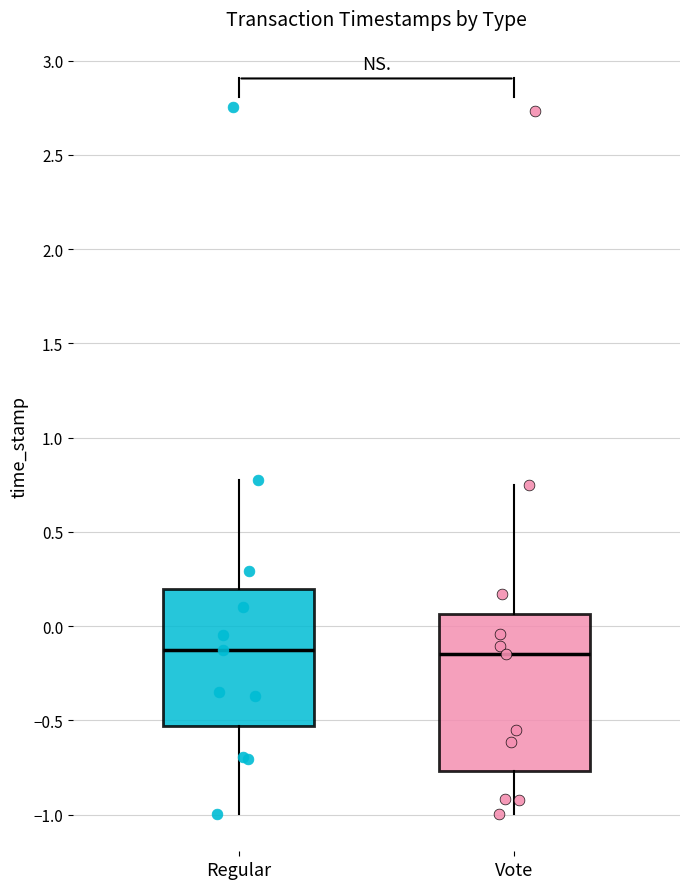

Reading left to right, transcribe this box plot: for each box, give where its median line is, the range the box spans, and where its two whiskers end, as read against the y-axis. The values are not printed on the chart, so give them approximately, as read against the axis.

Regular: median -0.15, box -0.55 to 0.20, whiskers -1.00 to 0.80
Vote: median -0.15, box -0.75 to 0.05, whiskers -1.00 to 0.75